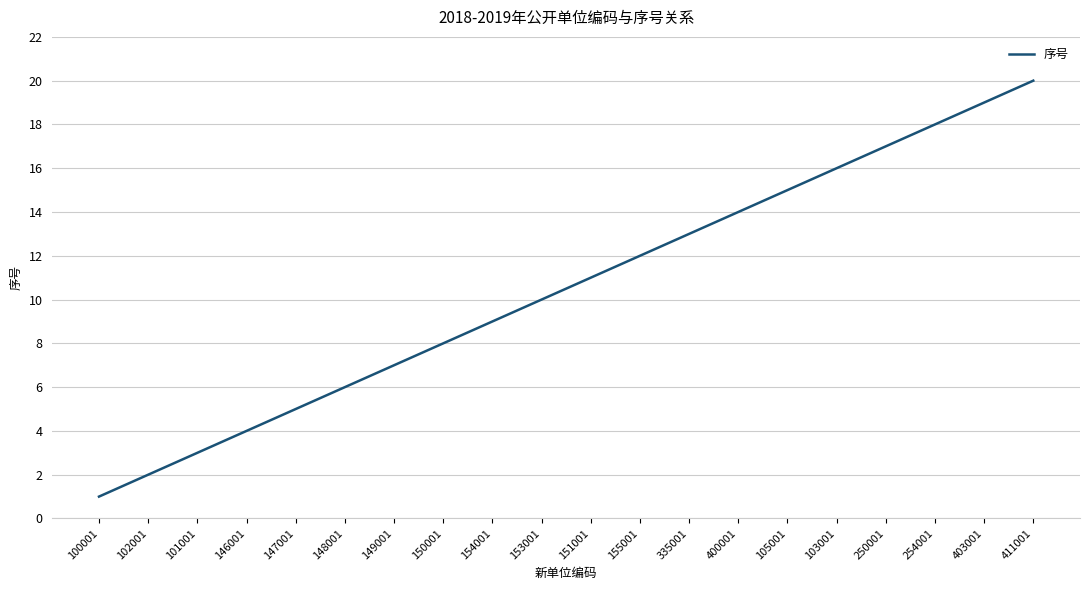

The value at 254001 is 8. True or false?

False